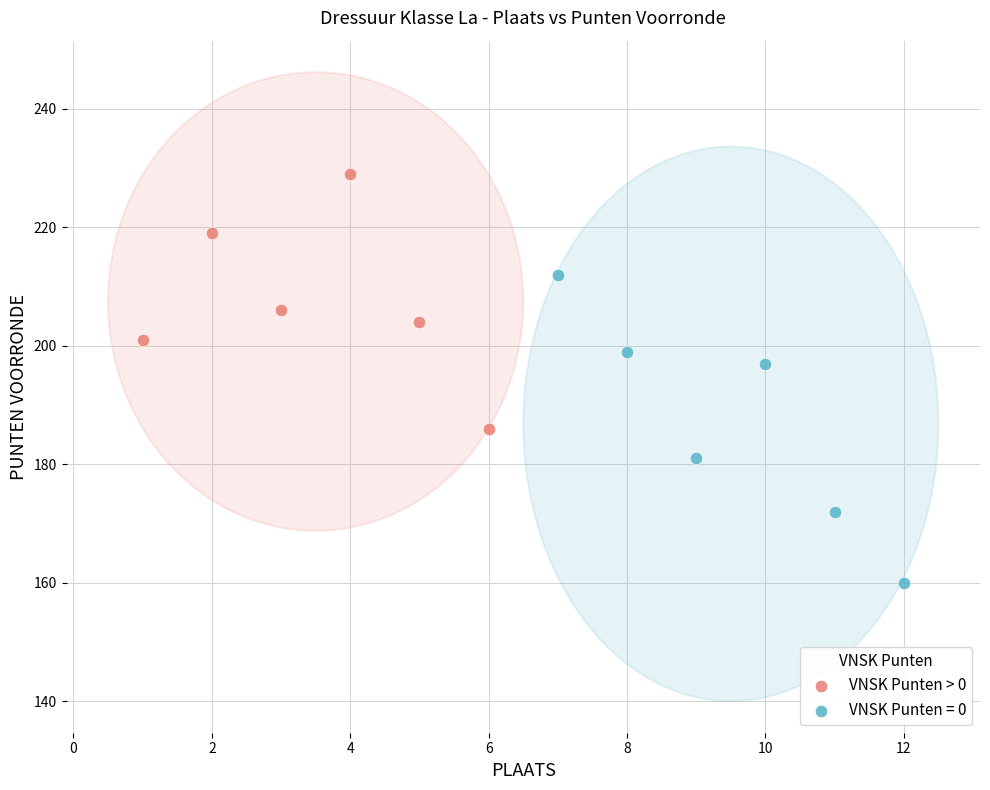

Which series has the largest Y range (max minus min)?

VNSK Punten = 0